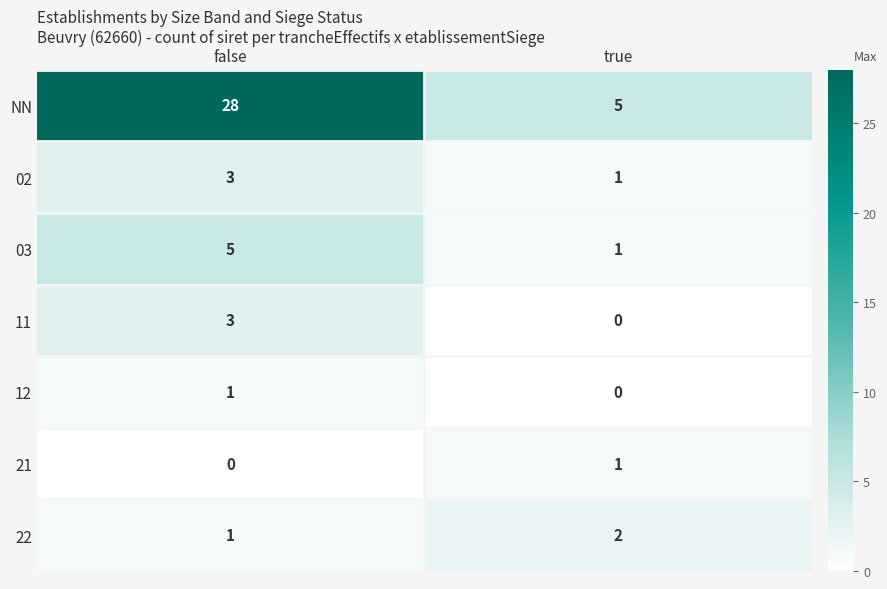

What is the sum of the NN values at false and true?

33